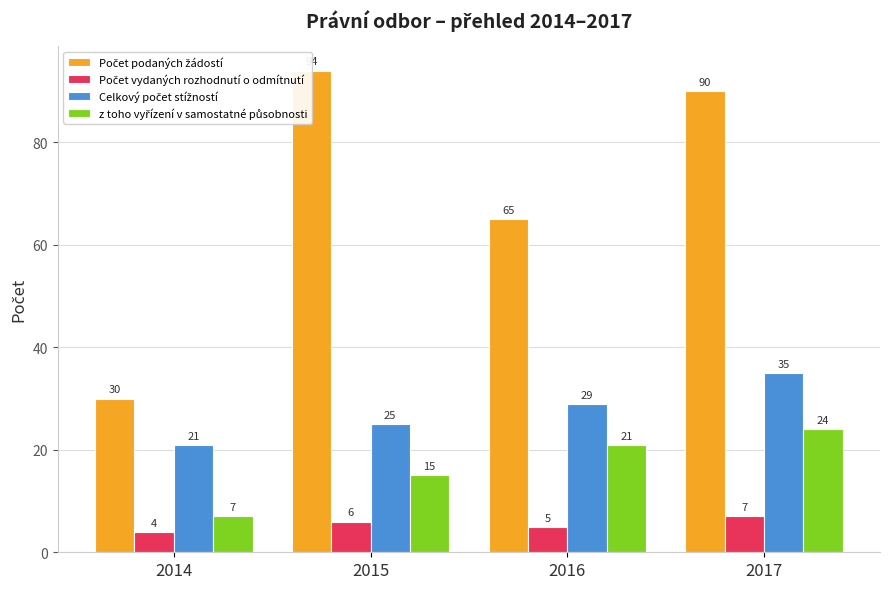

True or false: Celkový počet stížností has a value of 25 at 2015.

True